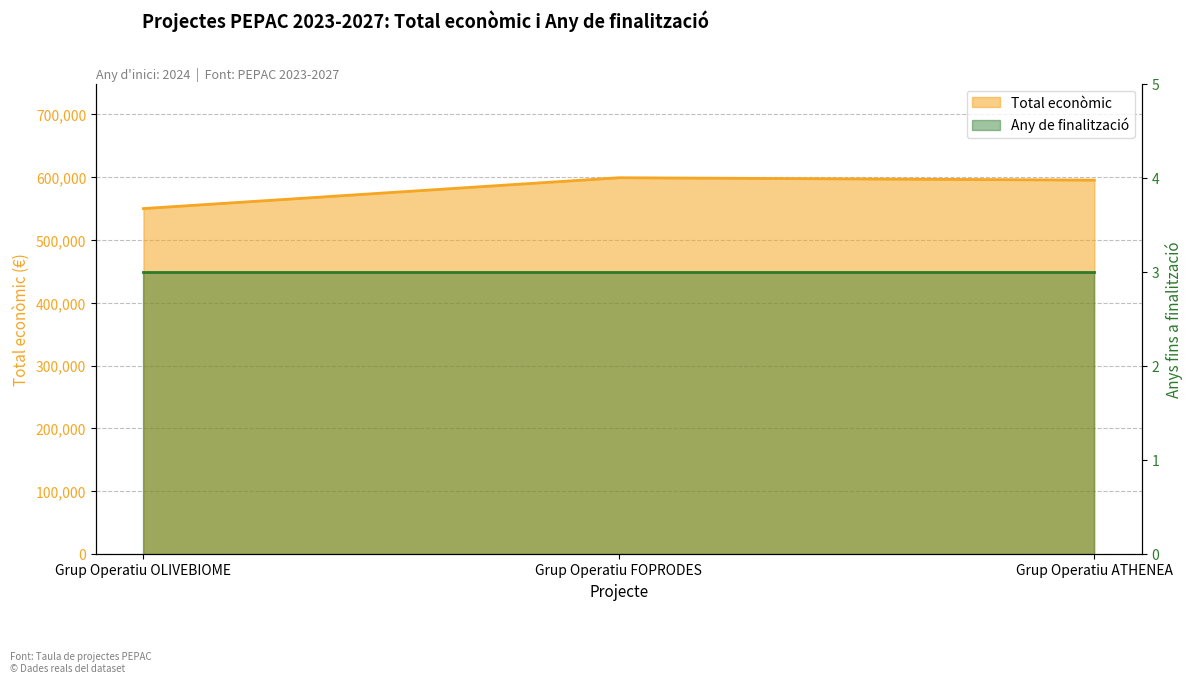

Does the chart have visible grid lines?

Yes